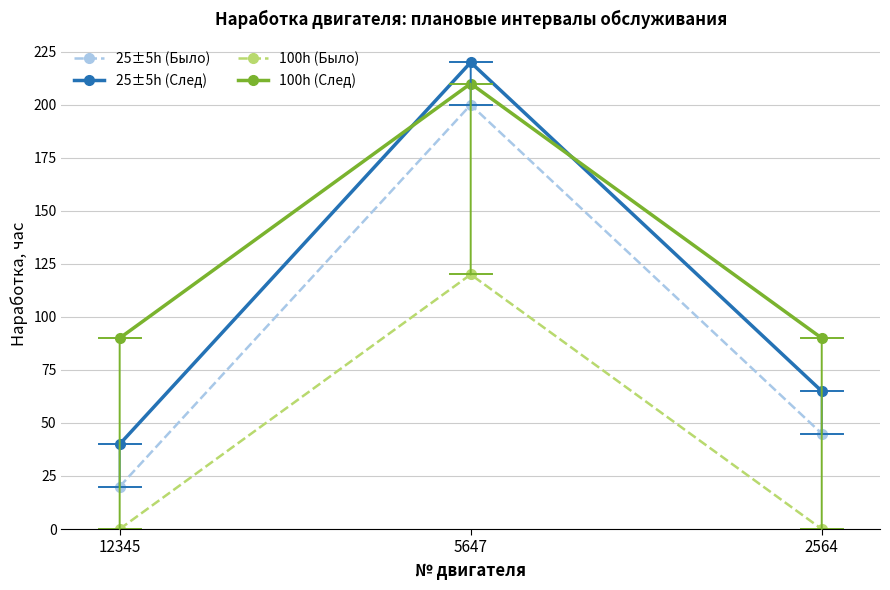

The 100h (След) series shows 210 at 5647. True or false?

True